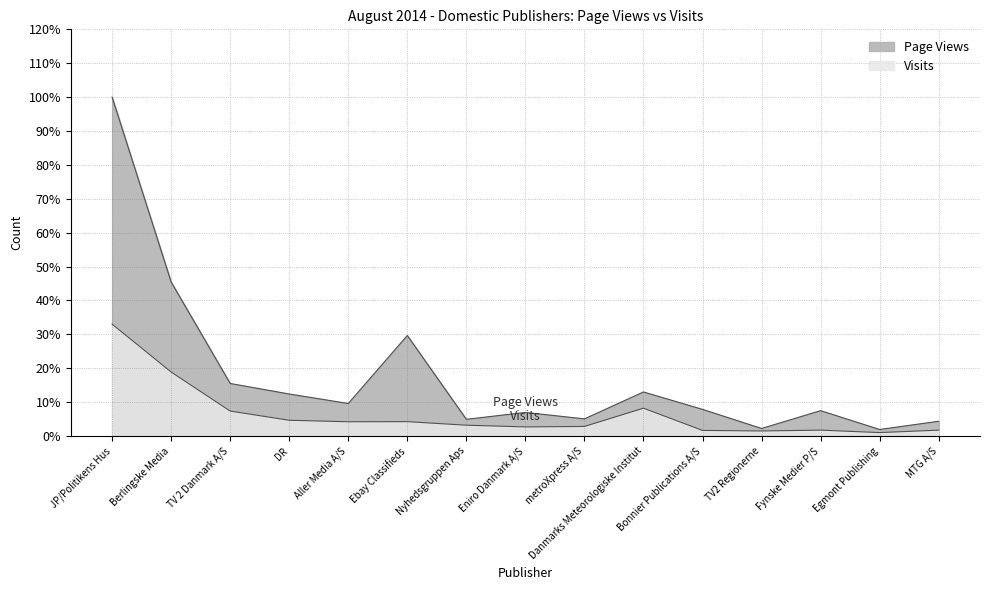

What position from the right is Nyhedsgruppen Aps?

9